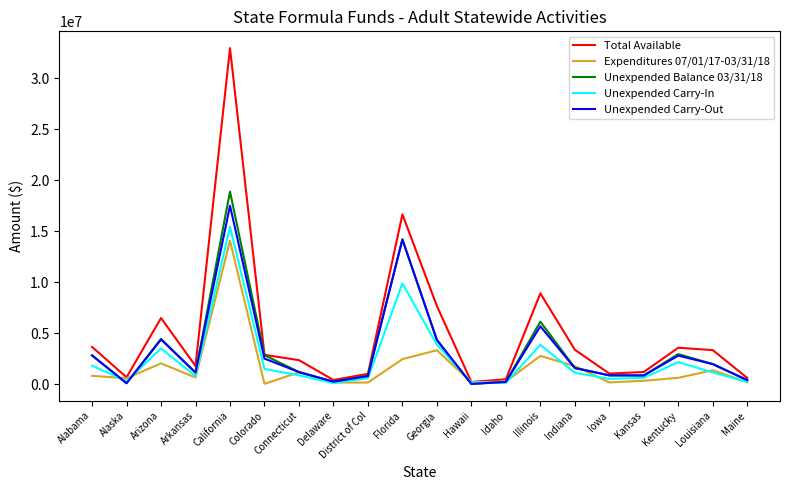

True or false: Unexpended Balance 03/31/18 and Expenditures 07/01/17-03/31/18 cross at least once.

True